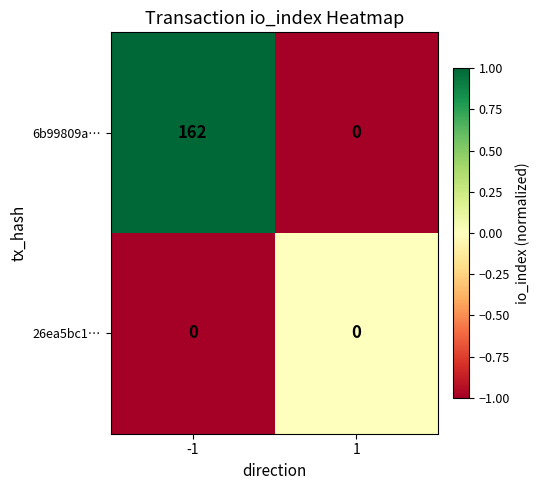

What is the difference between the 6b99809a… values at 1 and -1?

162